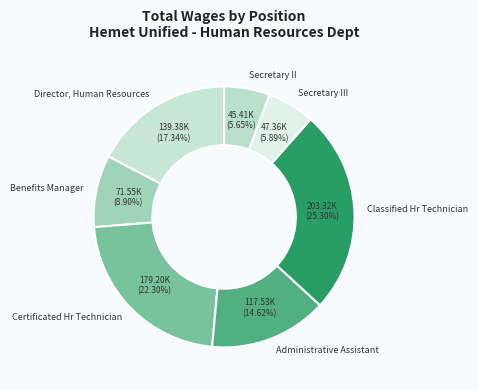

Do Classified Hr Technician and Administrative Assistant together represent more than half of the pie?

No